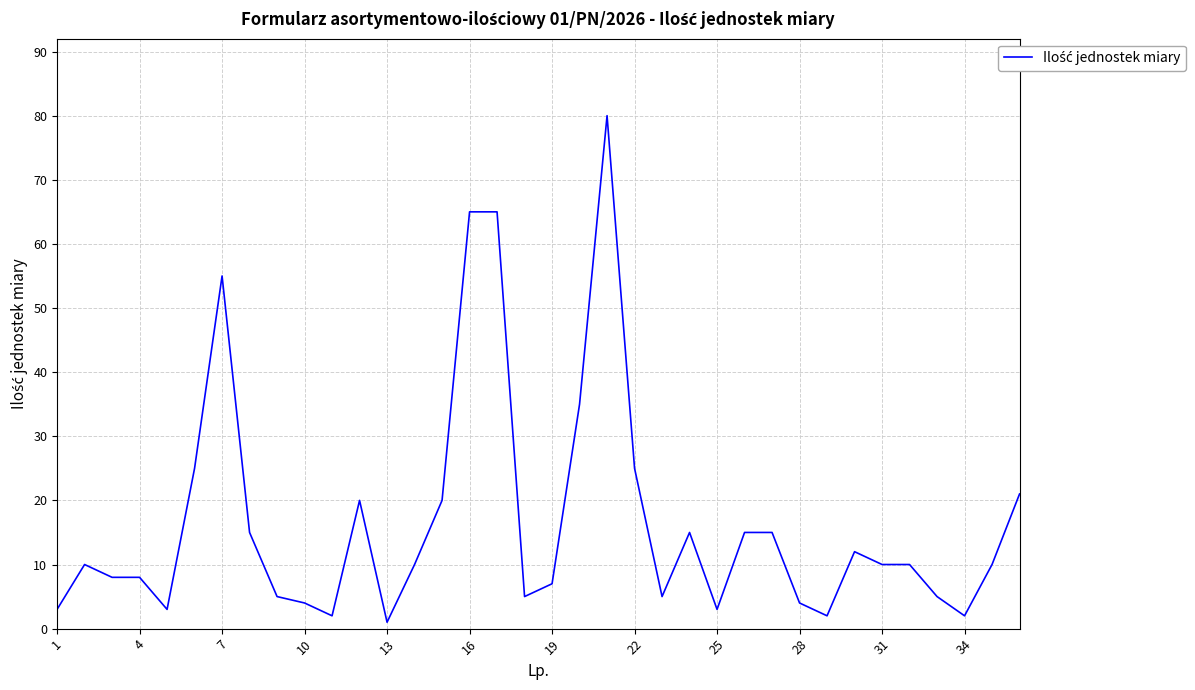

What is the difference between the maximum and minimum values?

79